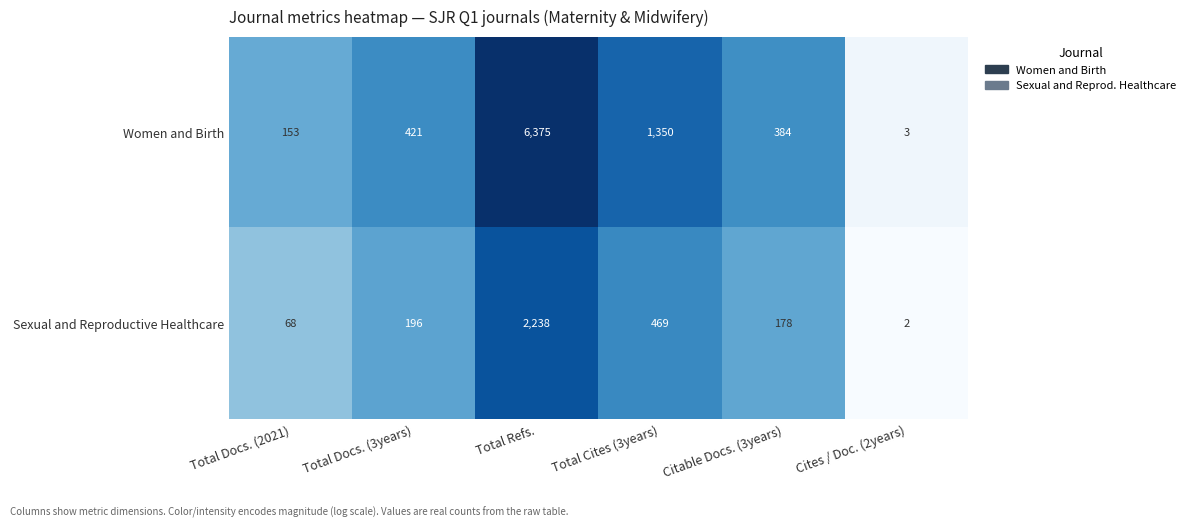

Where is Women and Birth nearest to the value 3189?

Total Cites (3years)